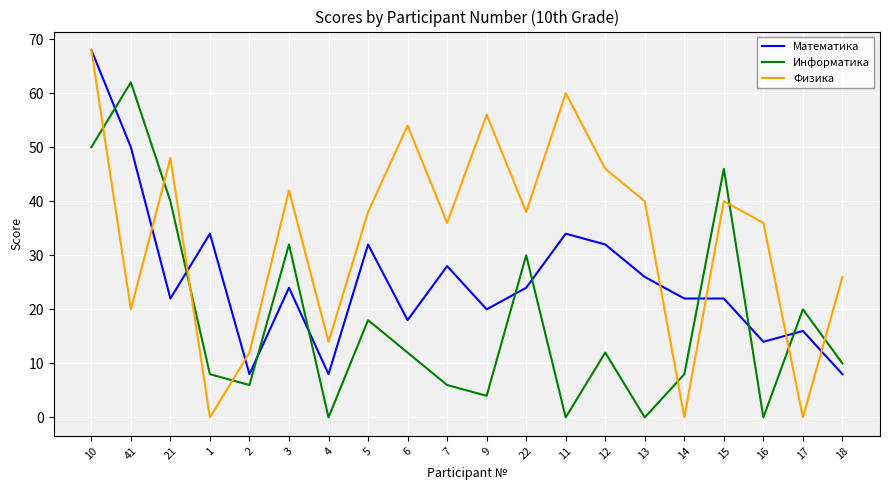

Which series ends up on top after the final intersection of Математика and Информатика?

Информатика